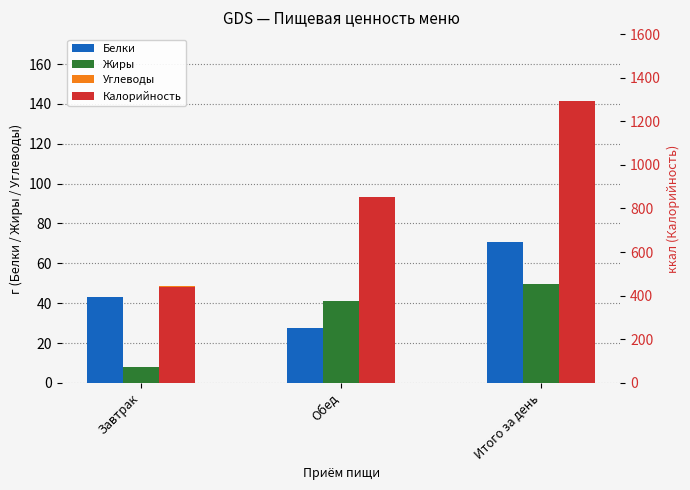

How many values in the Белки series are below 43?

1